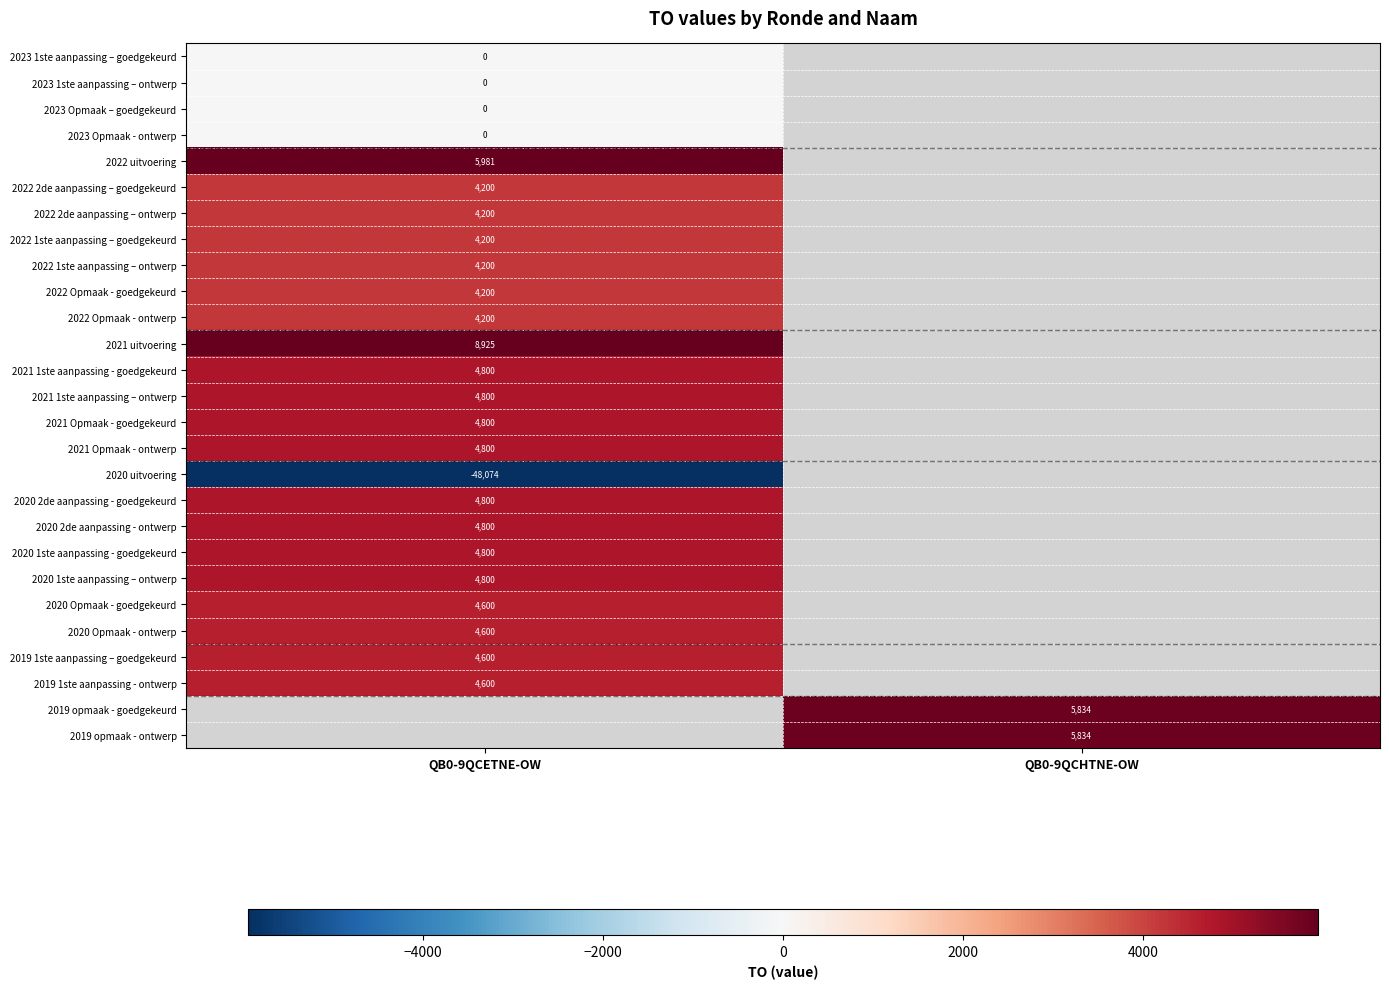

How many categories are shown in the chart?

2